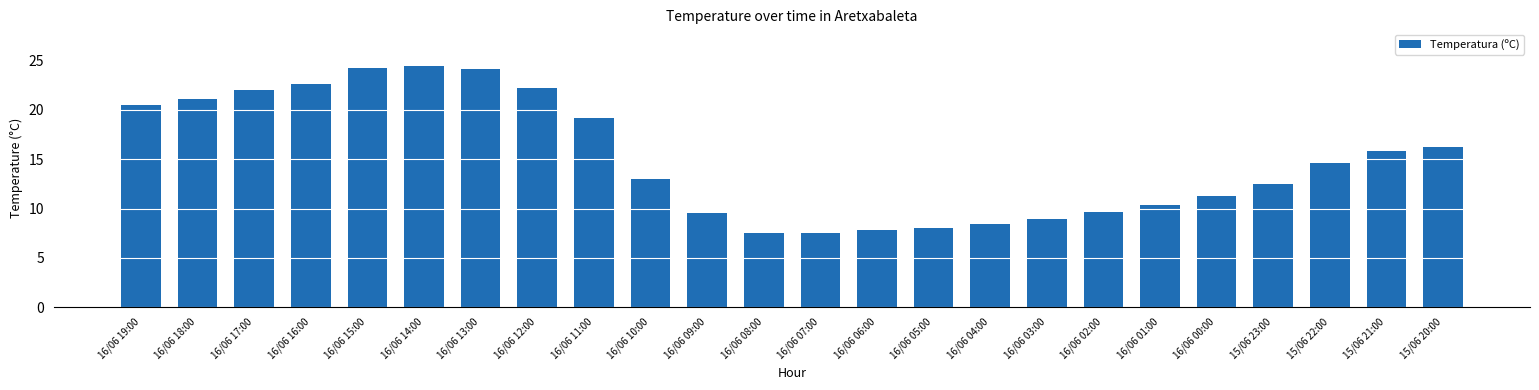

At which label does the data first exceed 14?

16/06 19:00